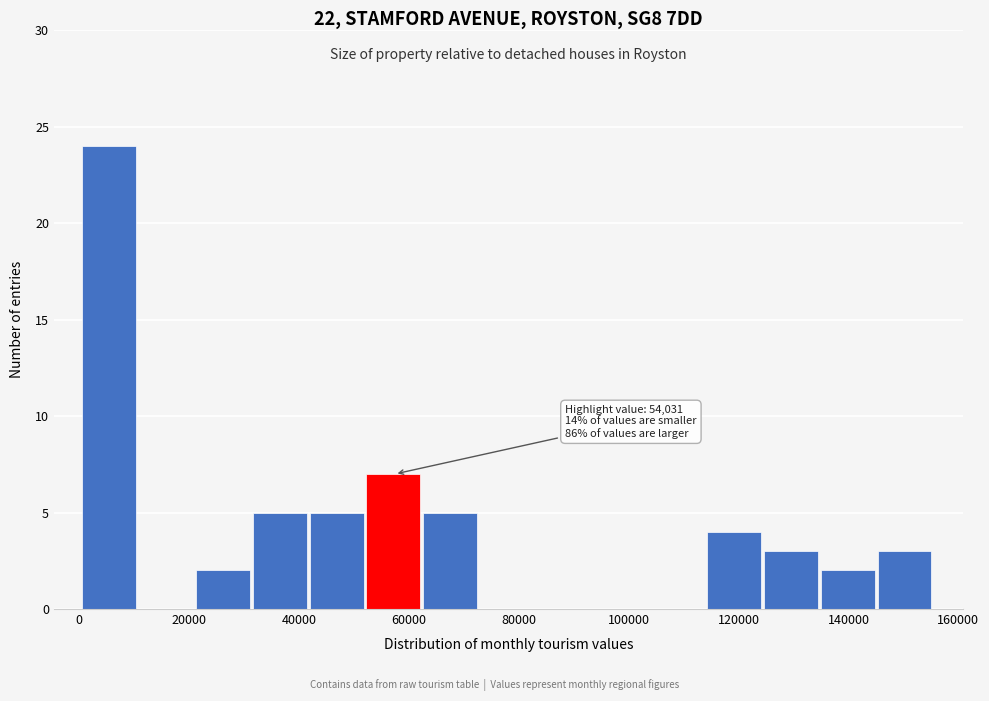

Over which range of the x-axis is the bar tallest?

0 to 10000